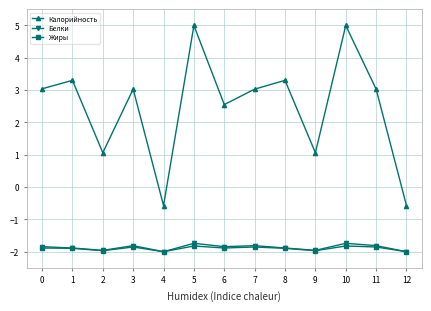

What is the value of the Жиры point at the 12th from the left?

-1.9